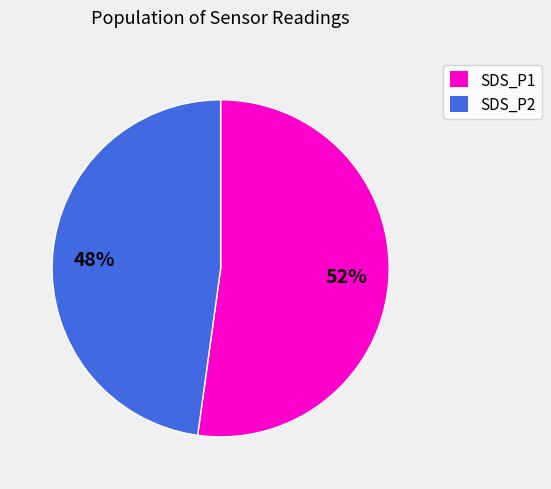

What is the ratio of the value at SDS_P1 to the value at SDS_P2?

1.1